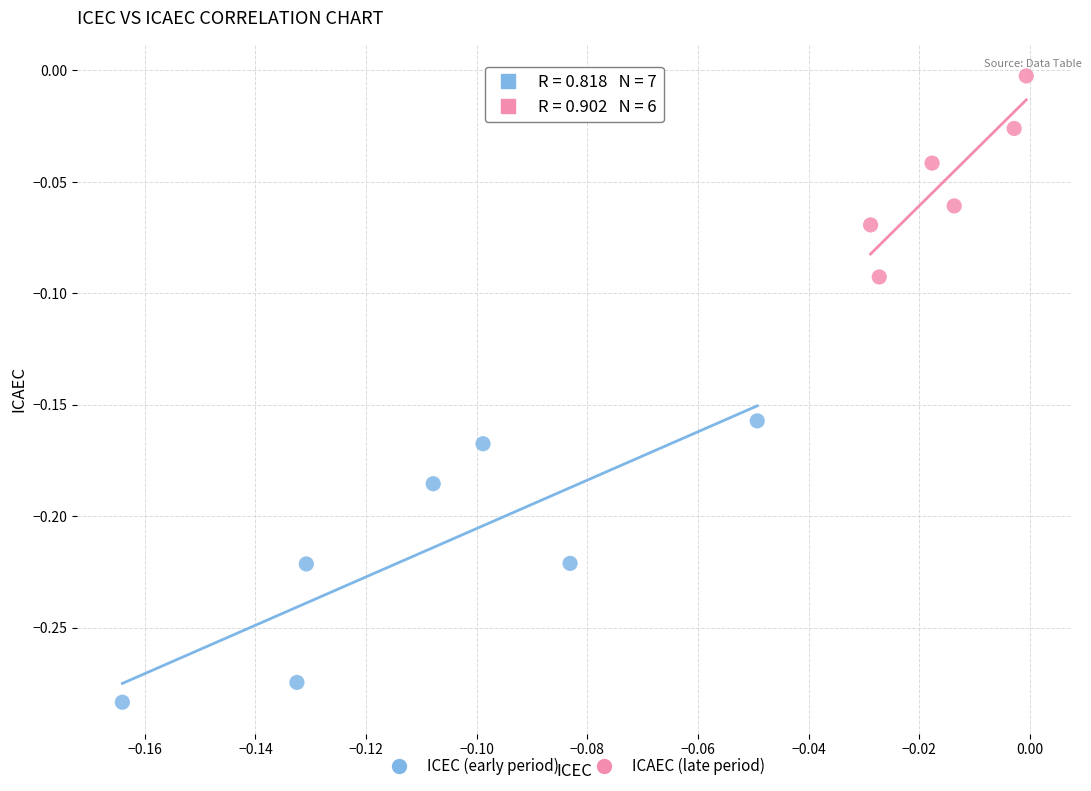

Which series has the largest Y range (max minus min)?

ICEC (early period)